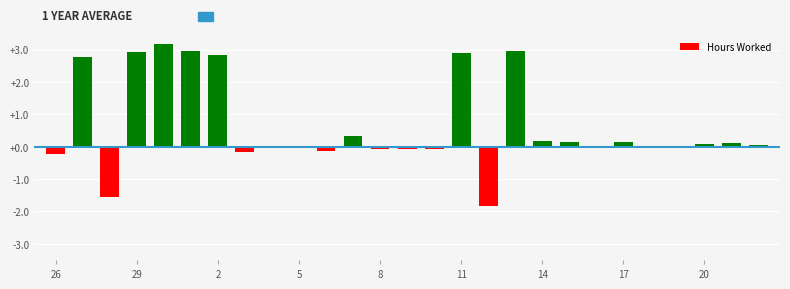

What is the sum of all values?

17.5